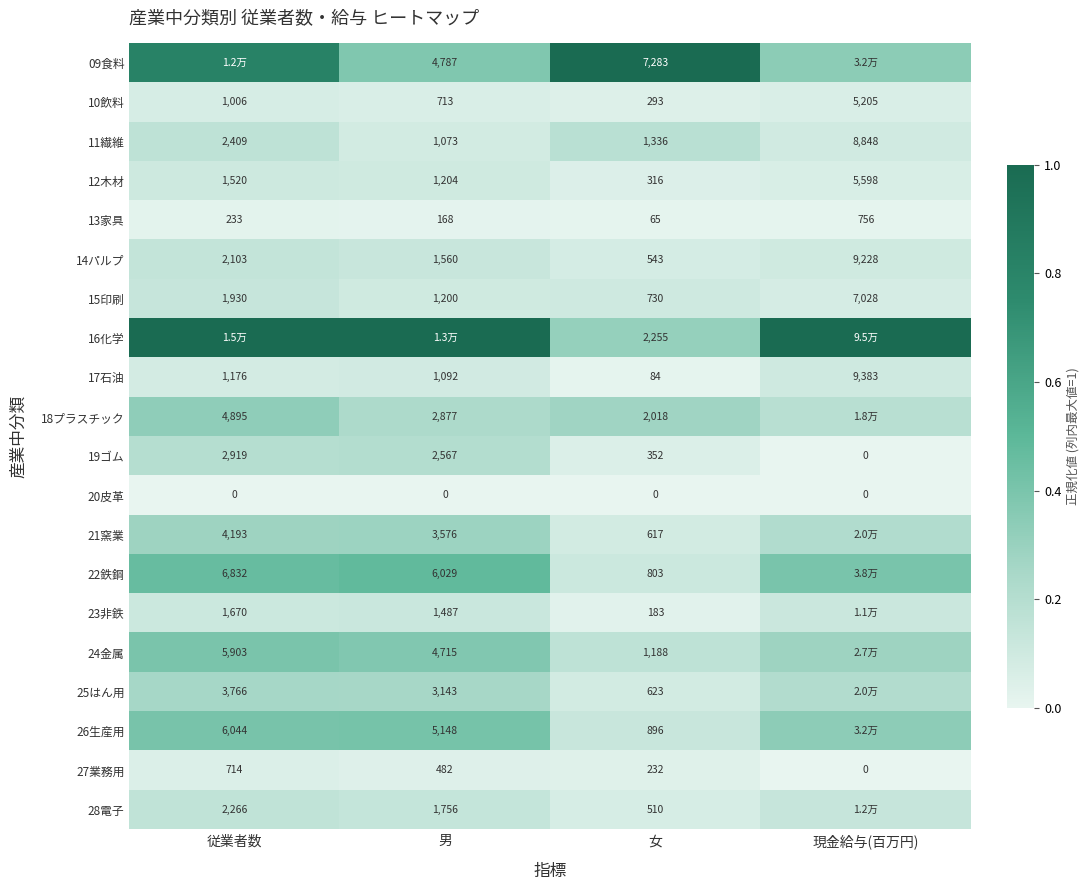

Is the value of 20皮革 at 女 greater than the value of 24金属 at 女?

No